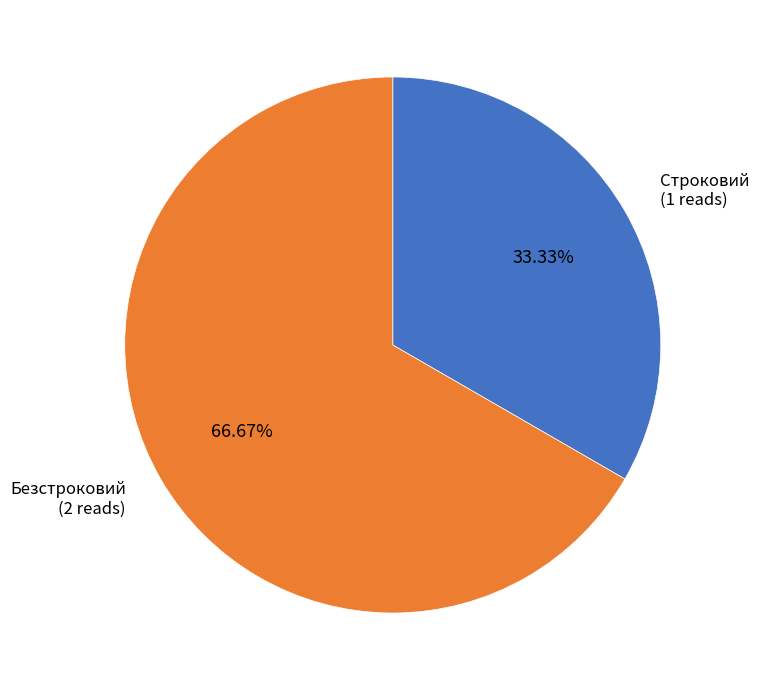

Which category has the biggest portion of the pie?

Безстроковий